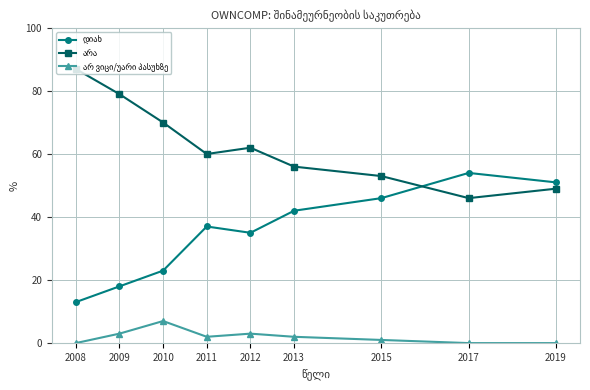

What is the total value across all series at 2010?

100